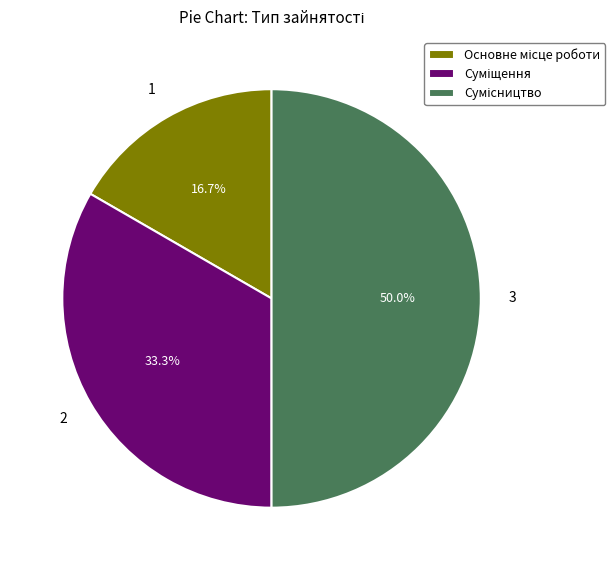

To the nearest percent, what is the average slice percentage?

33%